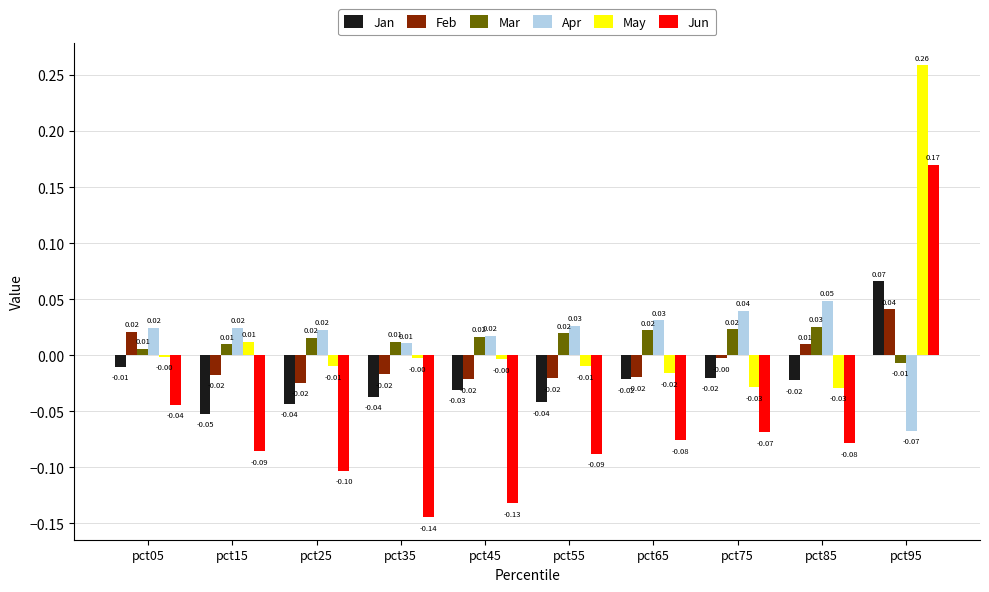

Are the bars horizontal?

No